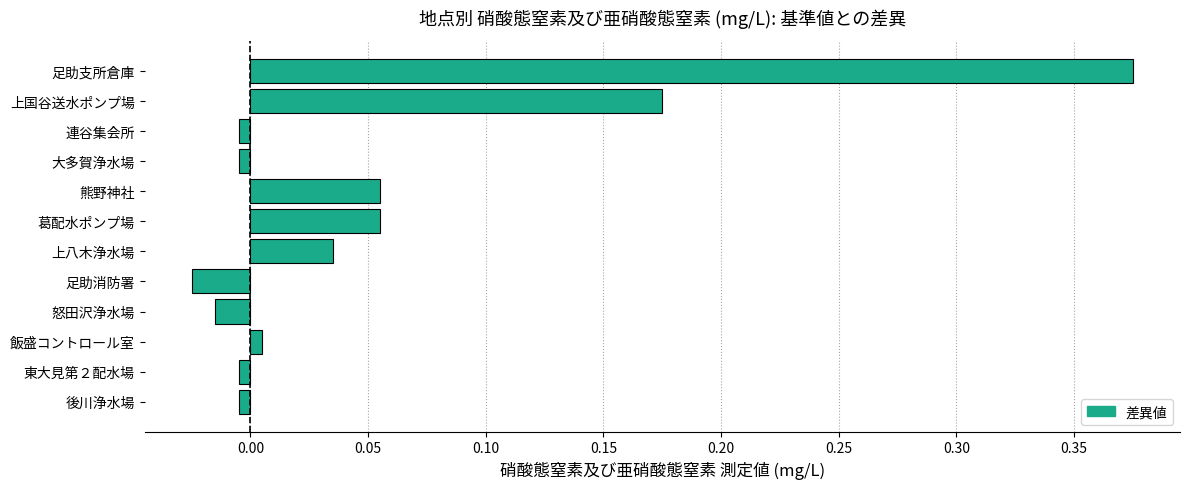

What is the sum of all values?

0.6